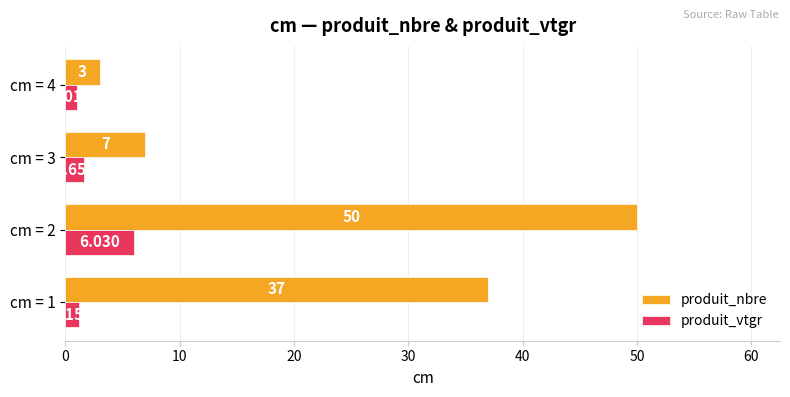

Between cm = 1 and cm = 4, which series saw the biggest shift?

produit_nbre